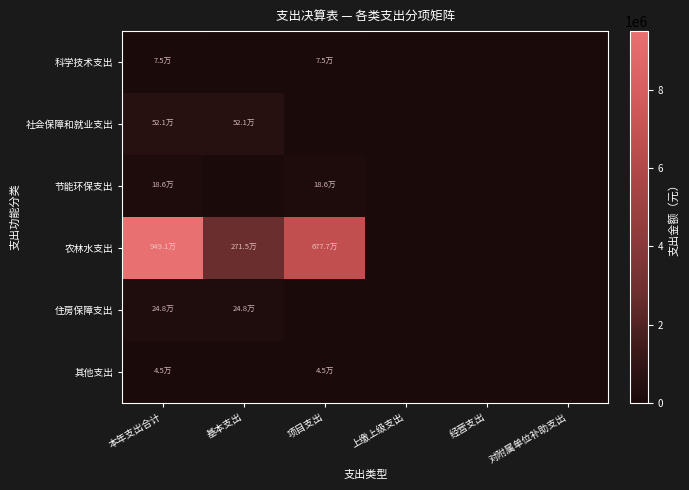

What is the difference between the highest and lowest values at 项目支出?

6776978.3